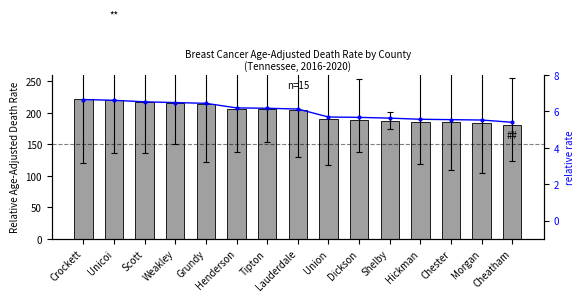

What is the highest value of the Age-Adjusted Death Rate series?

221.5